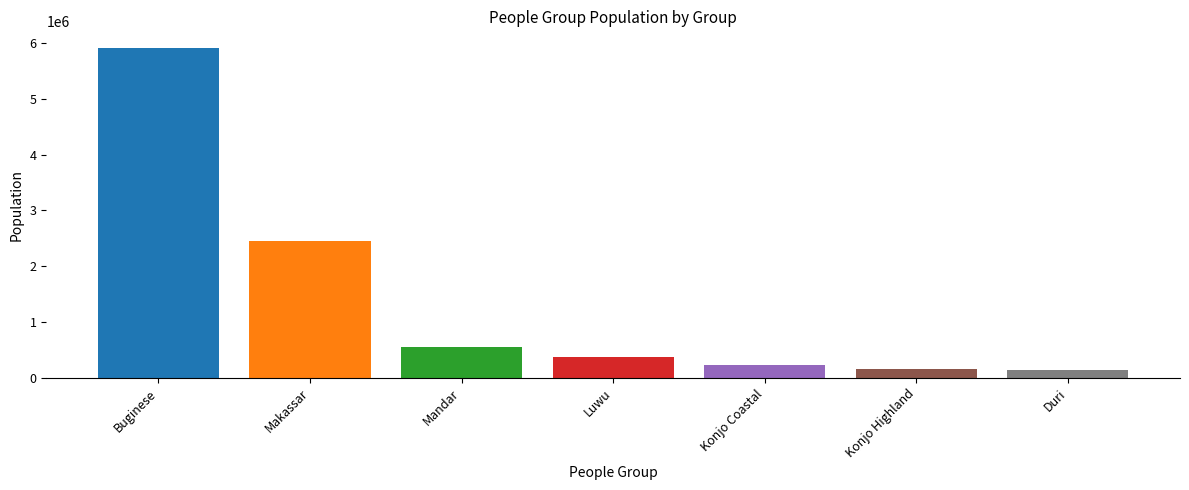

What is the label of the 6th bar from the left?

Konjo Highland